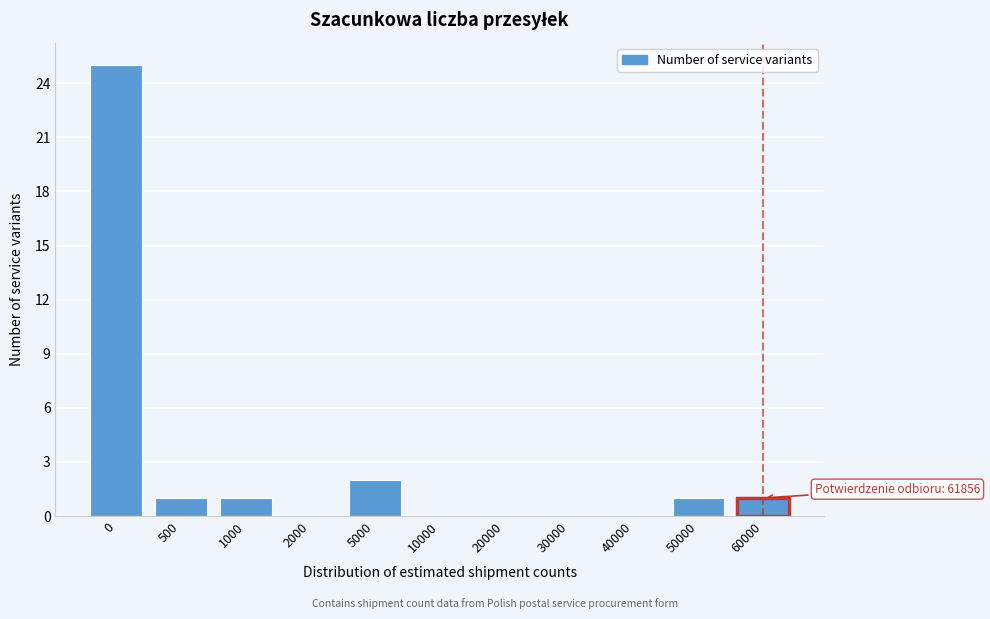

Reading left to right, list all the values displayed in this chart.

0=25	500=1	1000=1	2000=0	5000=2	10000=0	20000=0	30000=0	40000=0	50000=1	60000=1